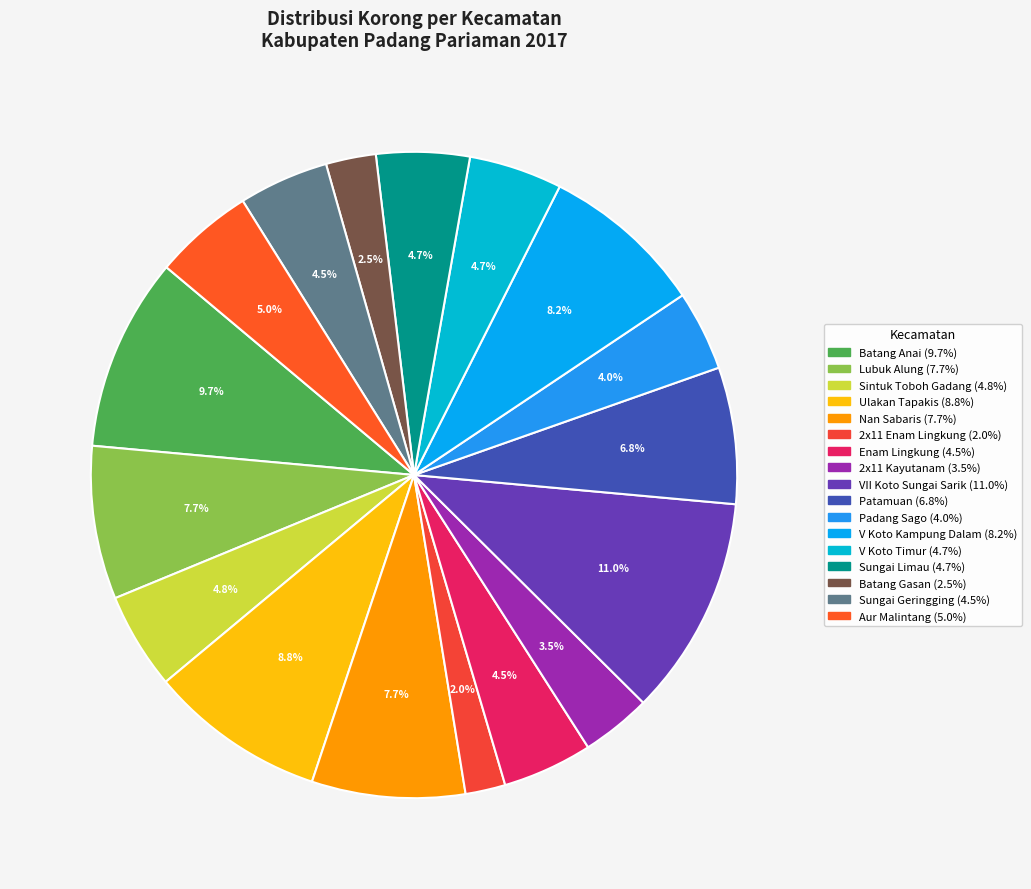

Does any single category account for the majority?

No